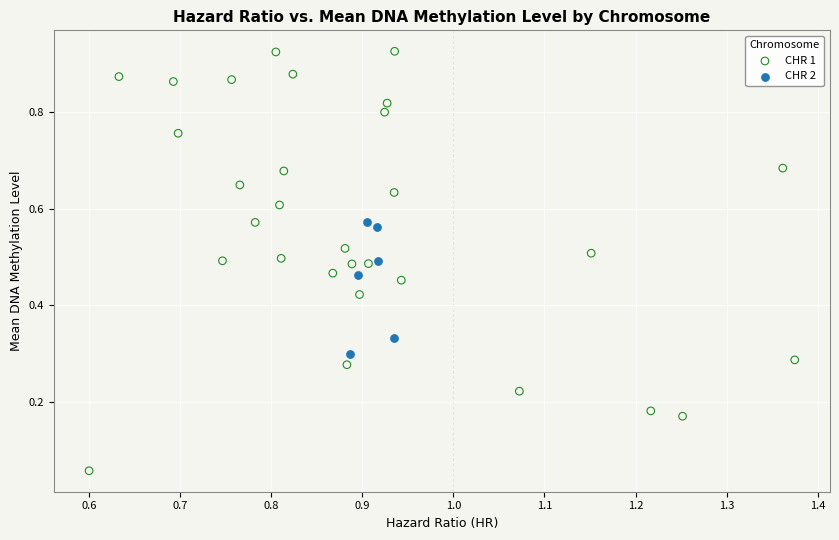

Which series has the widest spread of Y values?

CHR 1